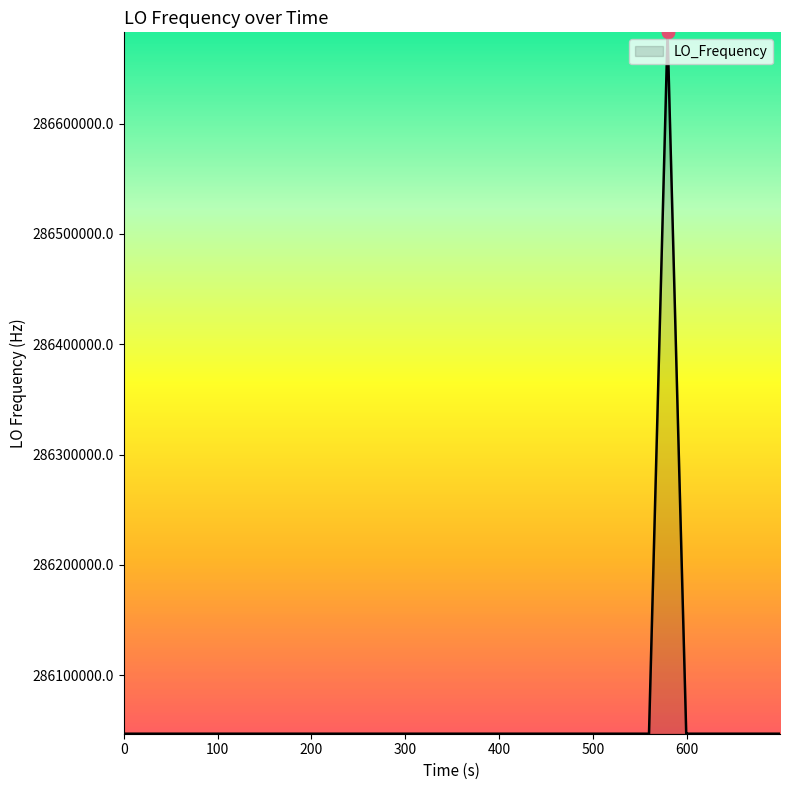

What is the maximum value shown in the chart?

286682706.2